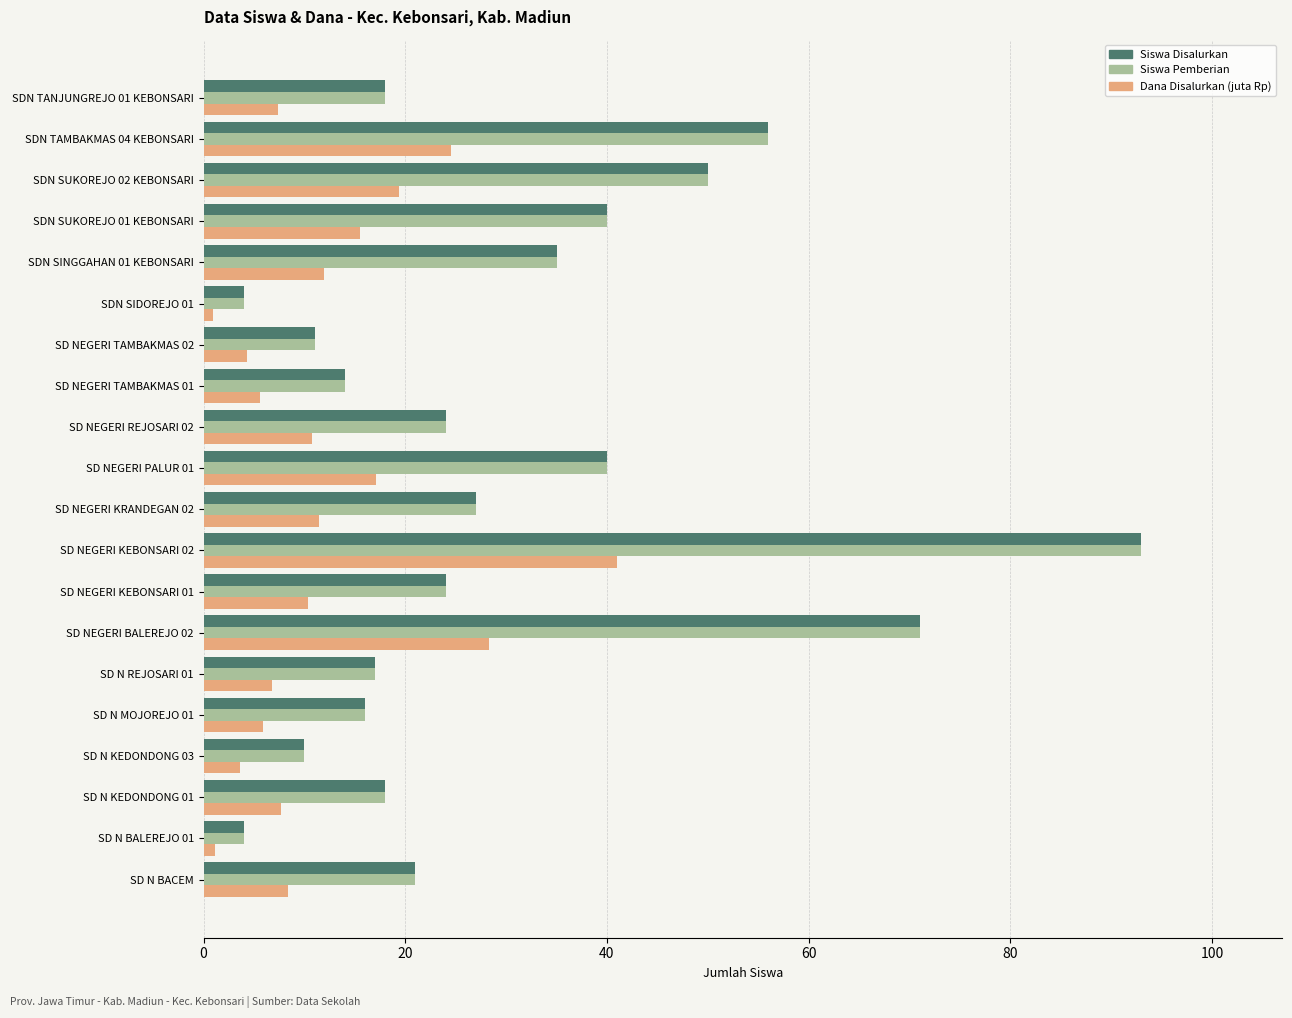

What is the spread (max minus min) of values at SD N KEDONDONG 03?

6.4